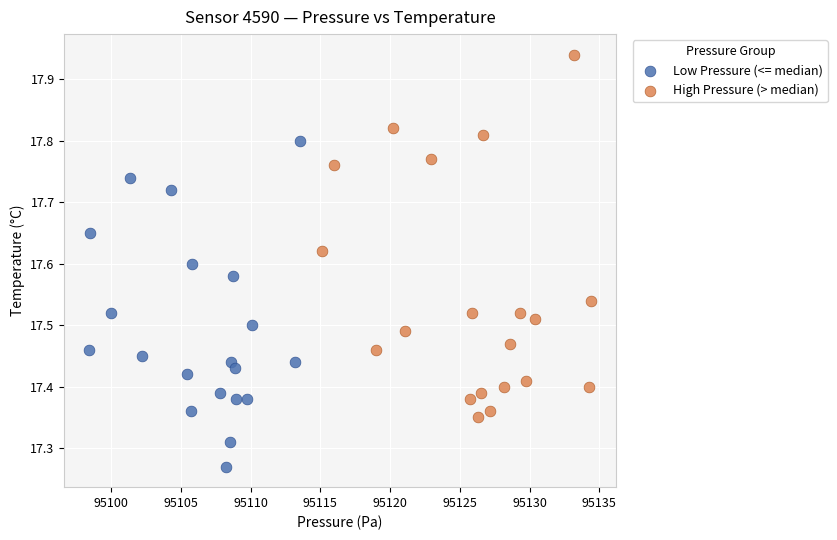

Which series reaches the maximum Y coordinate?

High Pressure (> median)